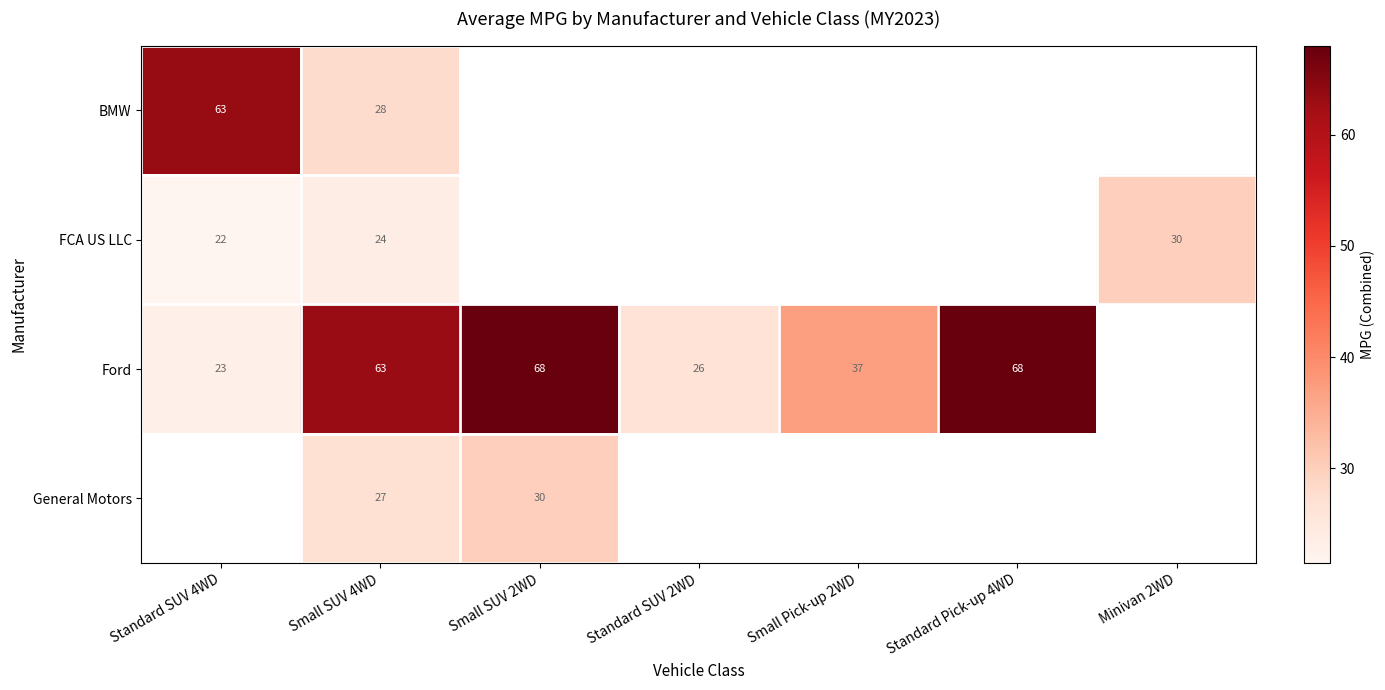

At how many categories does at least one series exceed 49?

4